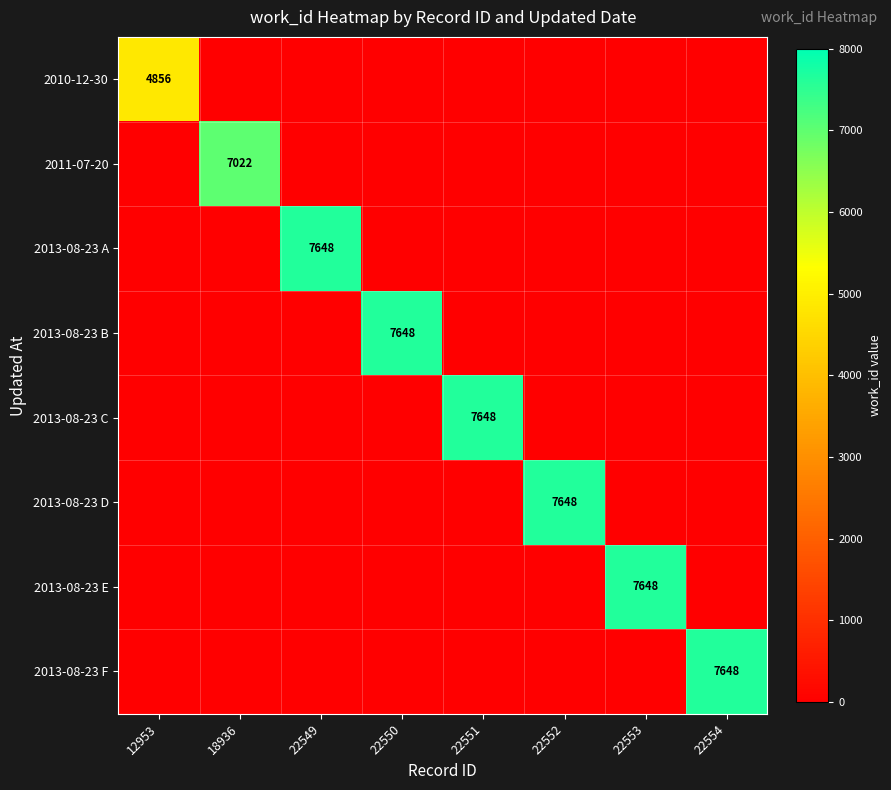

True or false: 2013-08-23 D has a value of 7648 at 22552.

True